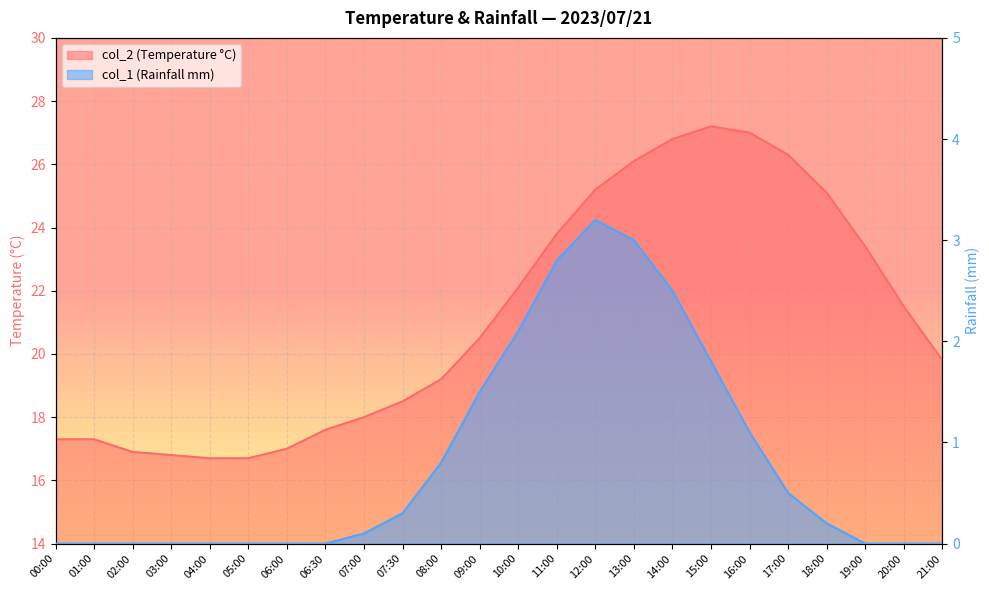

True or false: col_2 and col_1 intersect in this chart.

False